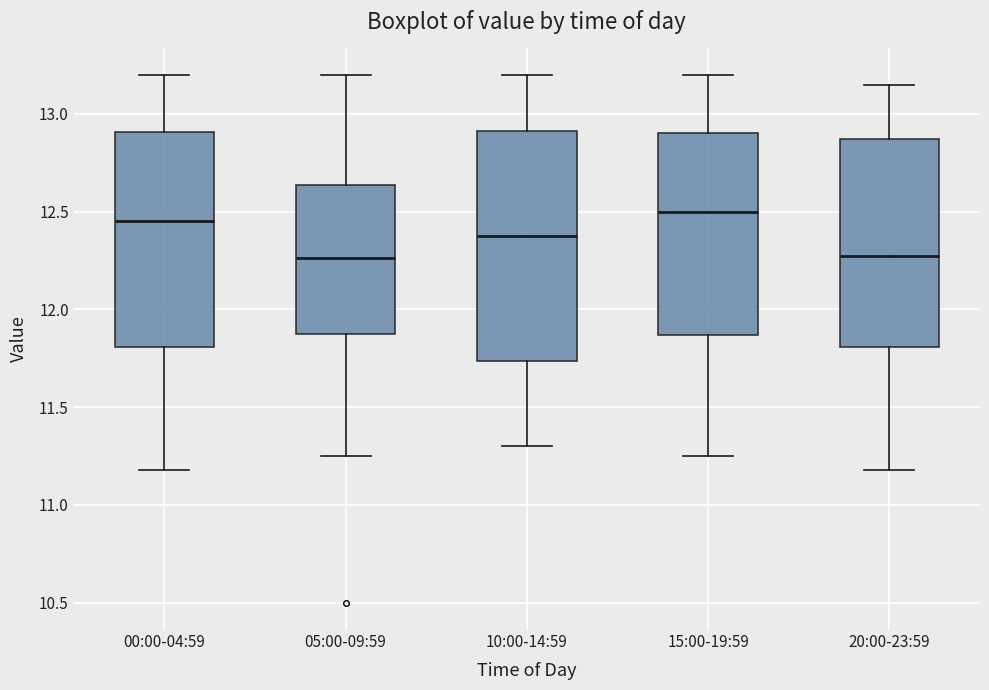

Comparing the boxes themselves (not the whiskers), which one is the tallest?

10:00-14:59